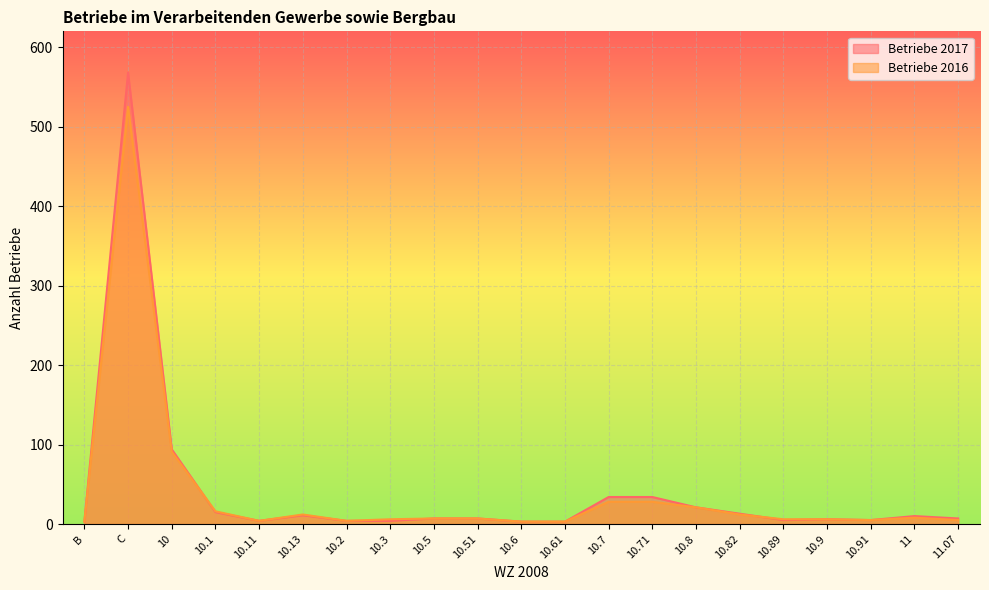

How many values in the Betriebe 2017 series exceed 7?

9